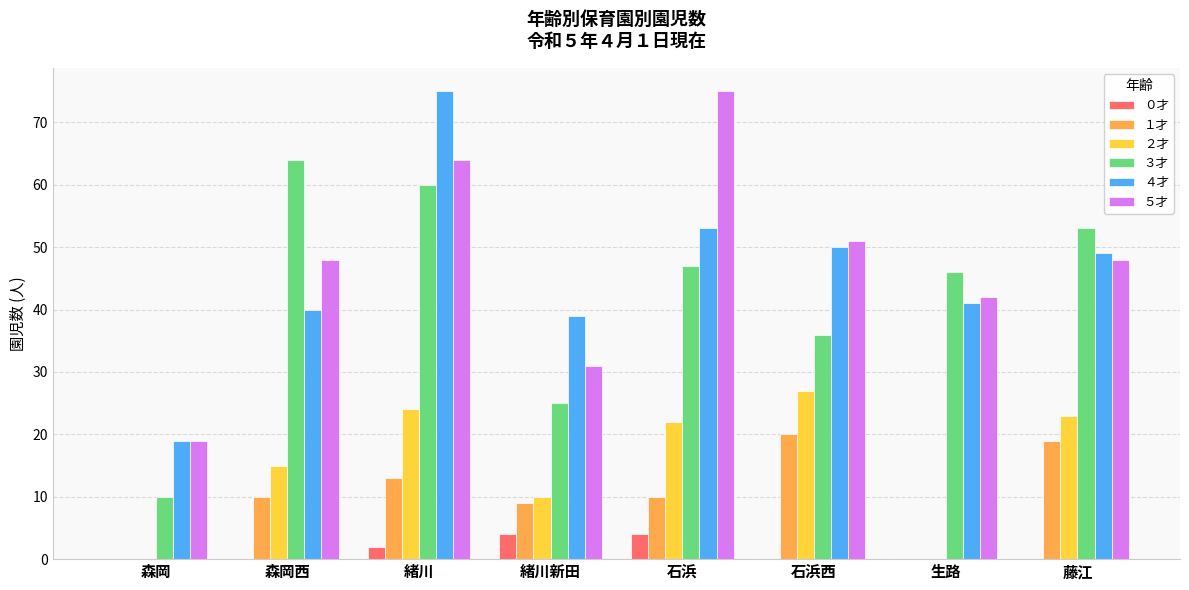

At which label does １才 reach its peak?

石浜西